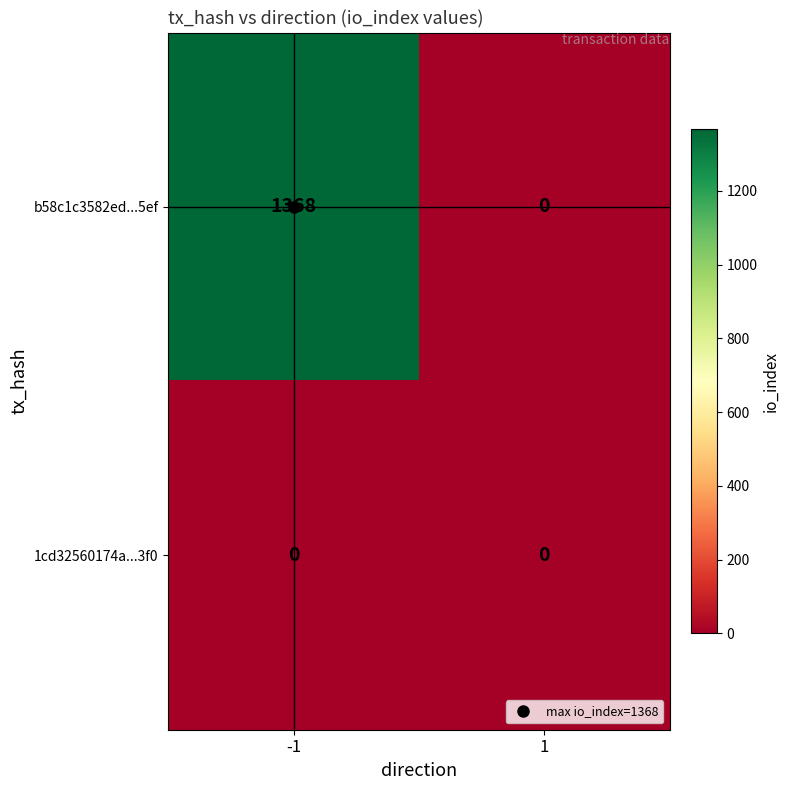

Rank the series by their average value, from highest to lowest.

b58c1c3582ed...5ef, 1cd32560174a...3f0